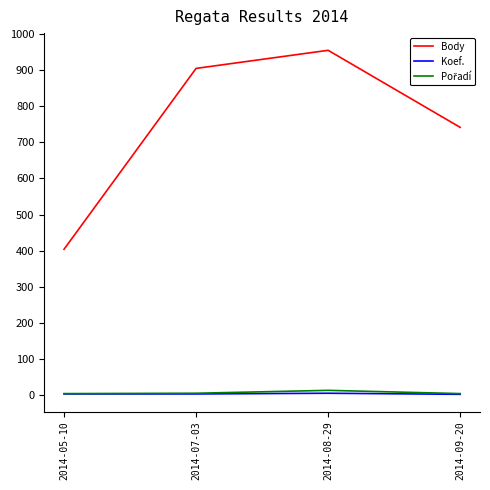

Which series has the largest total across all categories?

Body